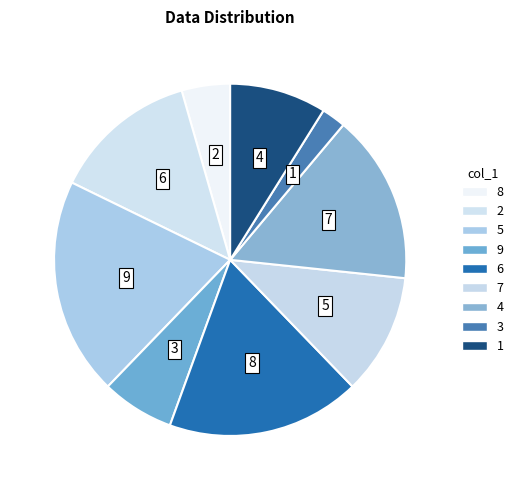

Count the number of slices in the pie.

9